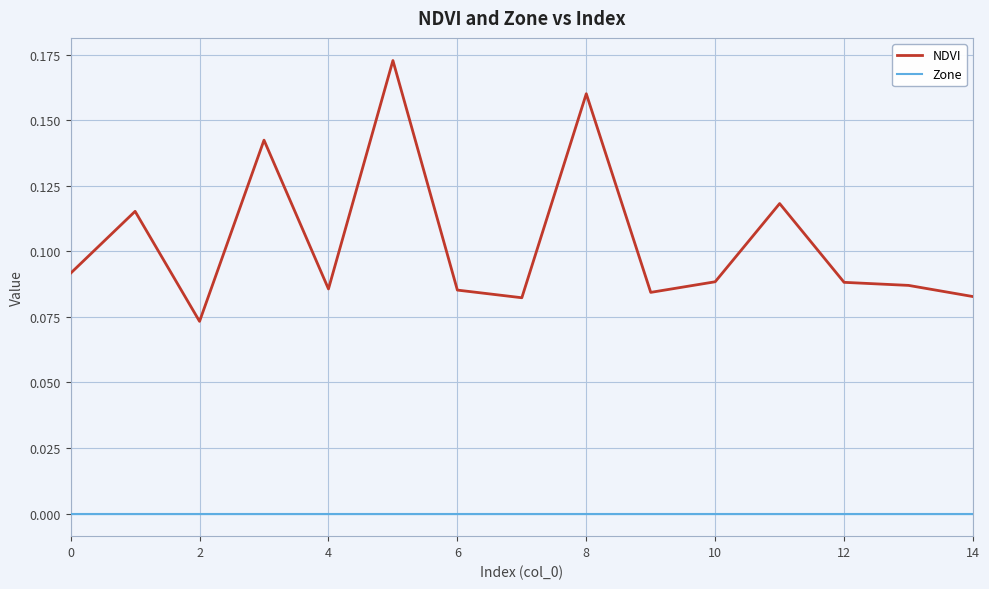

Does the chart have visible grid lines?

Yes